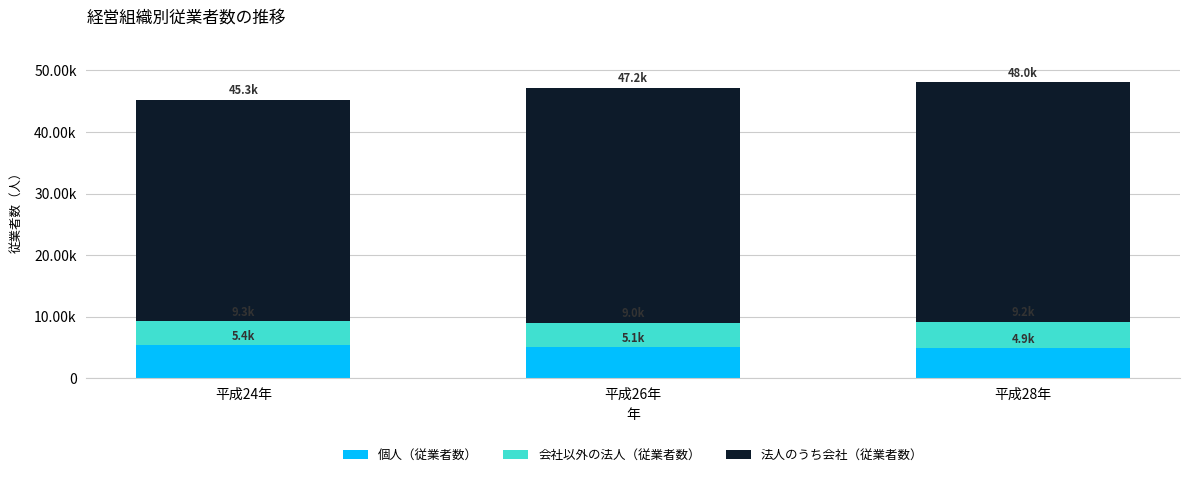

Does the chart contain stacked bars?

Yes